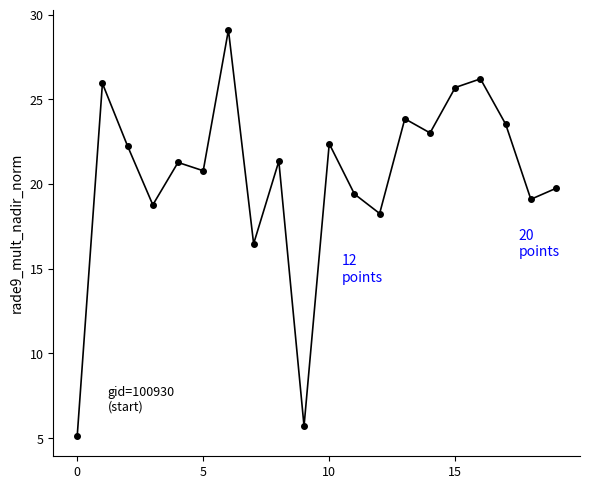

True or false: the data has more than 2 interior local peaks.

True